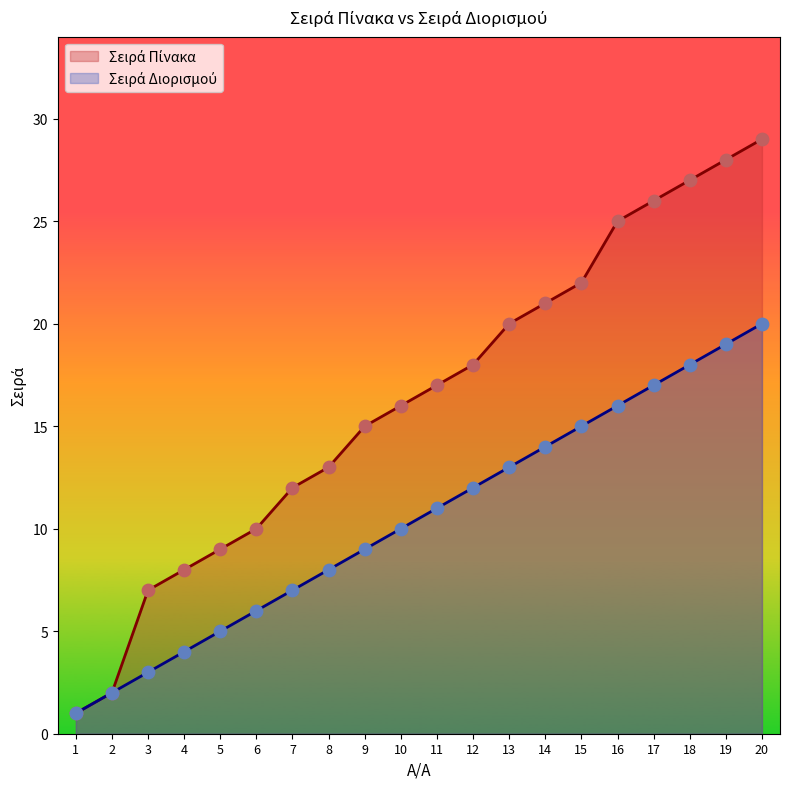

At which category is the sum across all series the highest?

20